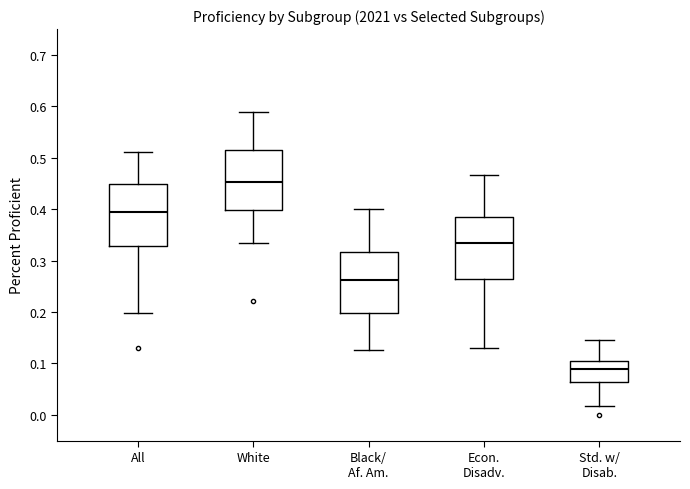

Reading left to right, read every box against the y-axis: the position of its median line, the range the box covers, and the ends of its whiskers. The values are not printed on the chart, so give them approximately, as read against the axis.

All: median 0.39, box 0.33 to 0.45, whiskers 0.20 to 0.51
White: median 0.45, box 0.40 to 0.51, whiskers 0.33 to 0.59
Black/ Af. Am.: median 0.26, box 0.20 to 0.32, whiskers 0.13 to 0.40
Econ. Disadv.: median 0.33, box 0.26 to 0.38, whiskers 0.13 to 0.47
Std. w/ Disab.: median 0.09, box 0.06 to 0.10, whiskers 0.02 to 0.15